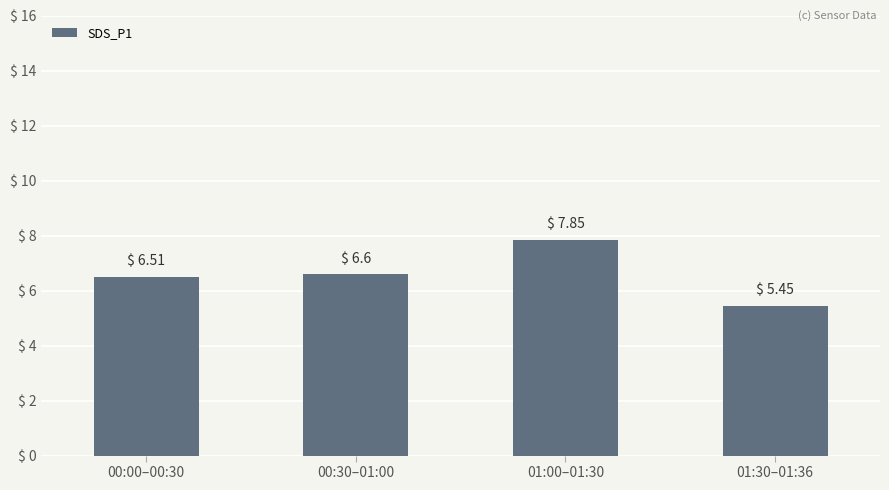

Which has a higher value, 01:30–01:36 or 01:00–01:30?

01:00–01:30